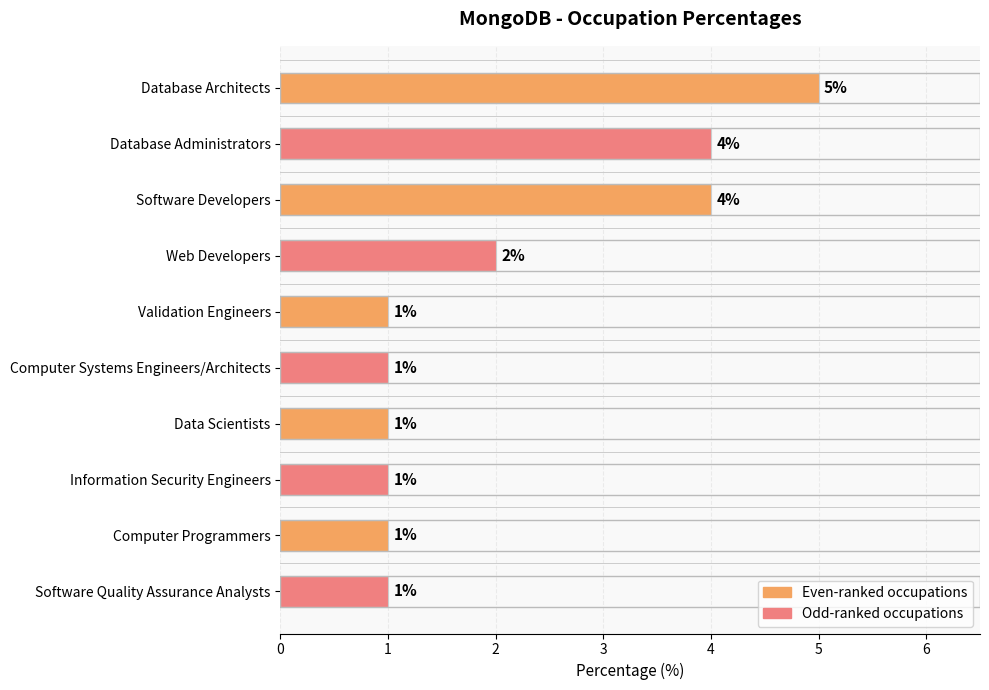

How many data points does each series have?

10